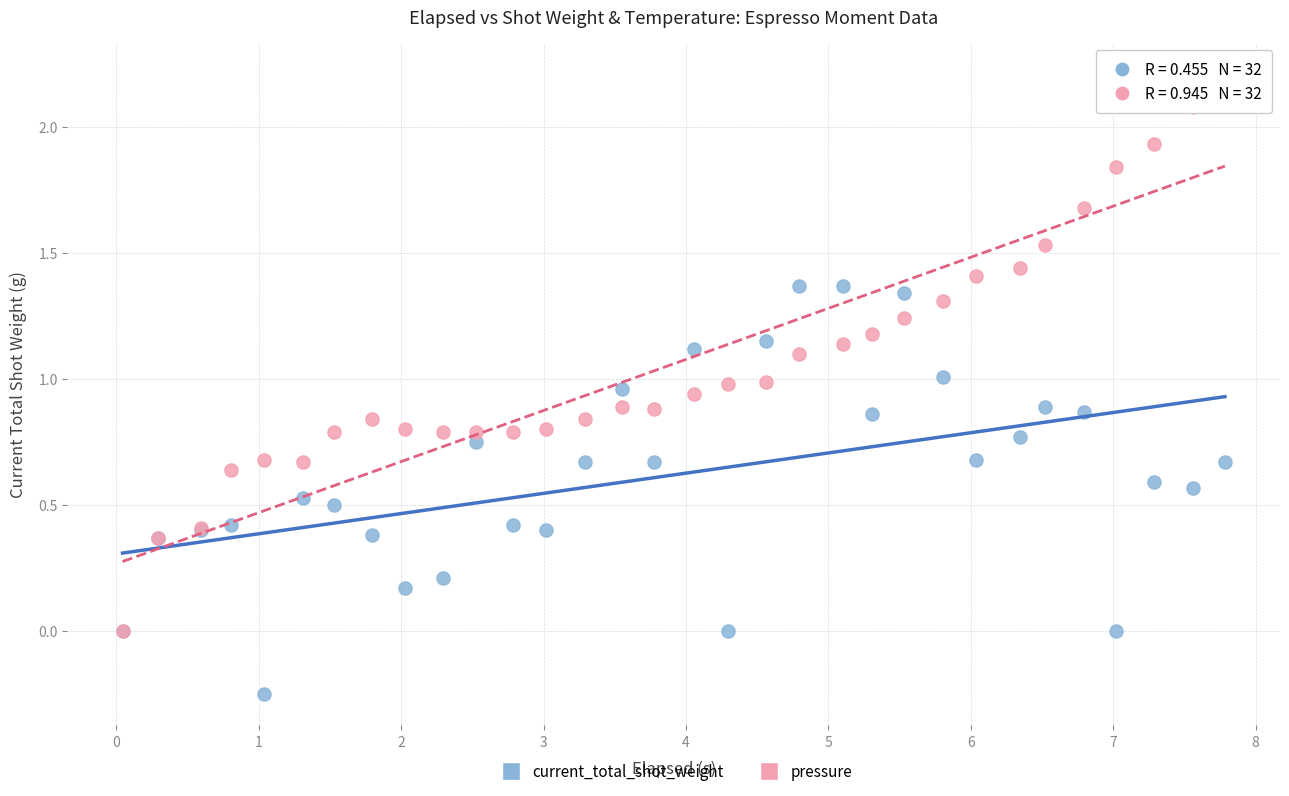

What are all the series names shown in the legend?

current_total_shot_weight, pressure